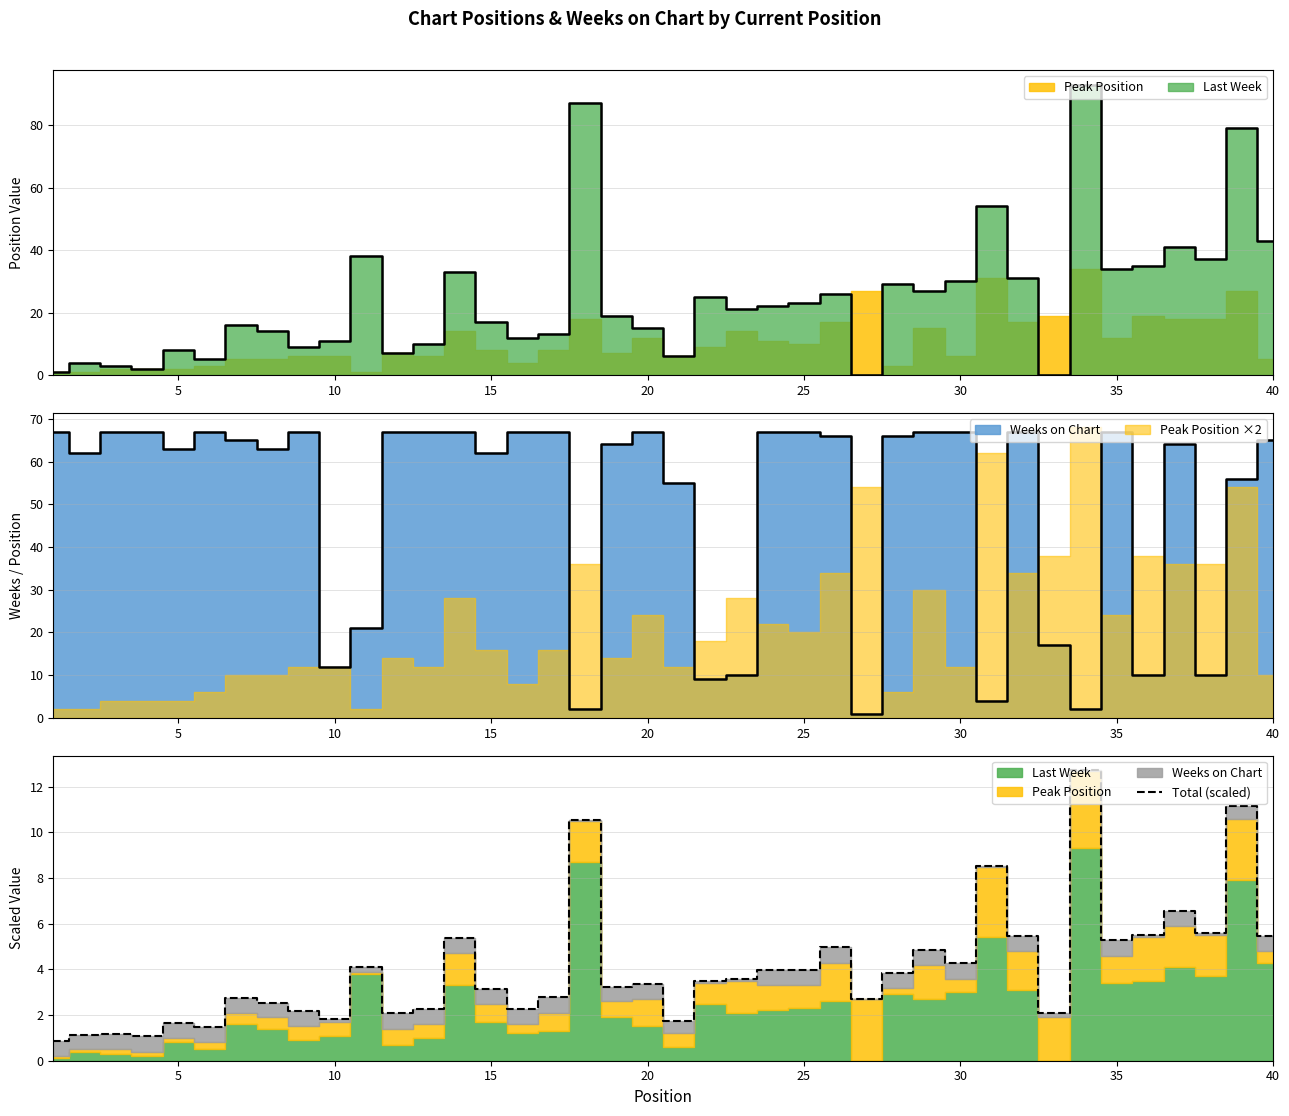

What is the lowest value of the Total (scaled) series?

0.9